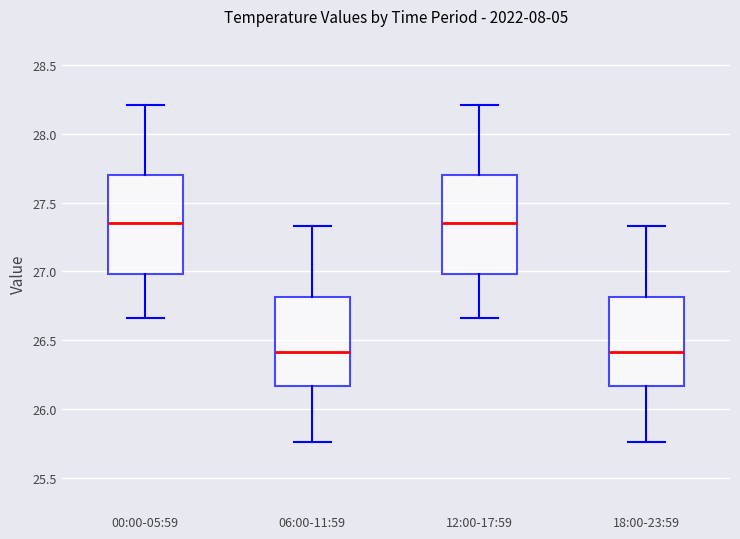

Reading left to right, read every box against the y-axis: the position of its median line, the range the box covers, and the ends of its whiskers. The values are not printed on the chart, so give them approximately, as read against the axis.

00:00-05:59: median 27.35, box 27.00 to 27.70, whiskers 26.65 to 28.20
06:00-11:59: median 26.40, box 26.15 to 26.80, whiskers 25.75 to 27.35
12:00-17:59: median 27.35, box 27.00 to 27.70, whiskers 26.65 to 28.20
18:00-23:59: median 26.40, box 26.15 to 26.80, whiskers 25.75 to 27.35